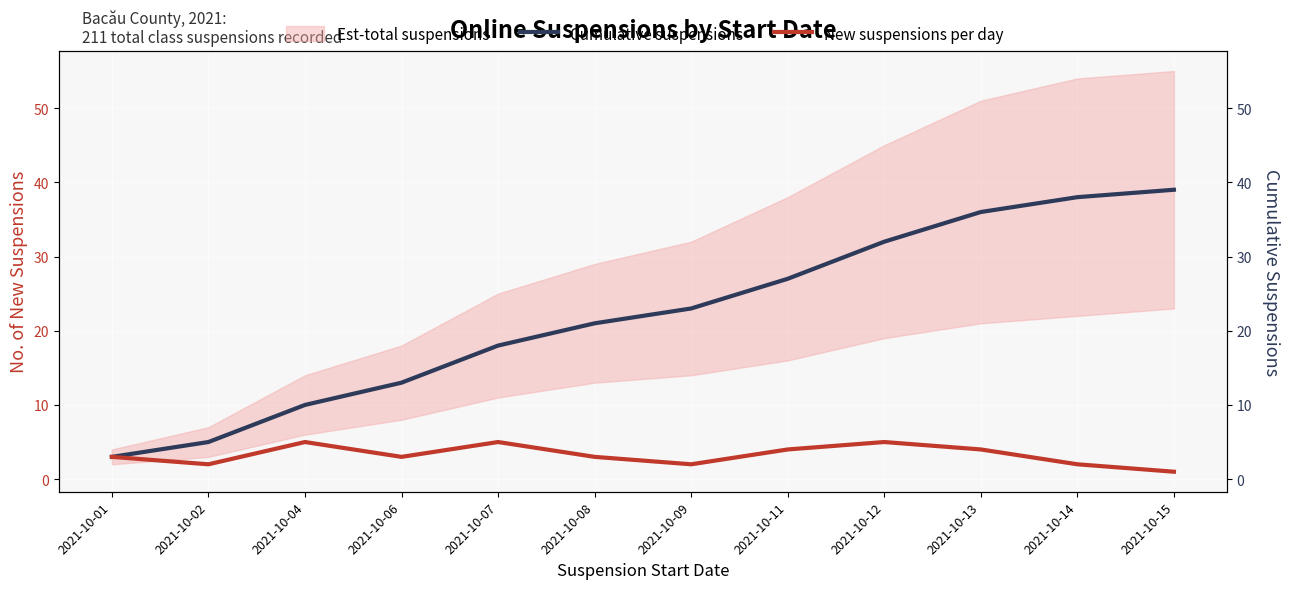

Reading left to right, transcribe all the data shown in this chart.

Cumulative suspensions: 2021-10-01=3	2021-10-02=5	2021-10-04=10	2021-10-06=13	2021-10-07=18	2021-10-08=21	2021-10-09=23	2021-10-11=27	2021-10-12=32	2021-10-13=36	2021-10-14=38	2021-10-15=39
New suspensions per day: 2021-10-01=3	2021-10-02=2	2021-10-04=5	2021-10-06=3	2021-10-07=5	2021-10-08=3	2021-10-09=2	2021-10-11=4	2021-10-12=5	2021-10-13=4	2021-10-14=2	2021-10-15=1